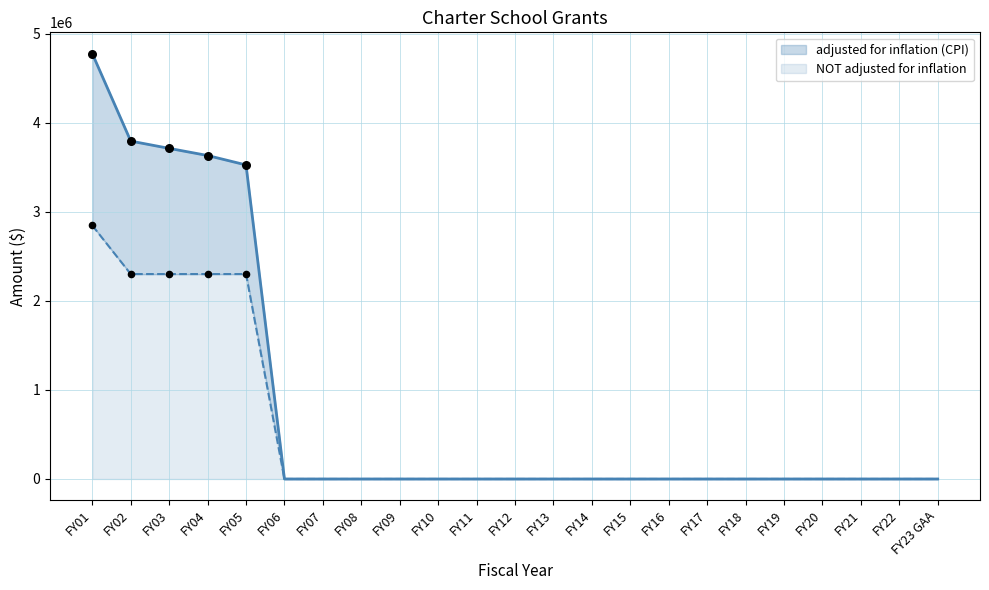

Which series has the largest total across all categories?

adjusted for inflation (CPI)